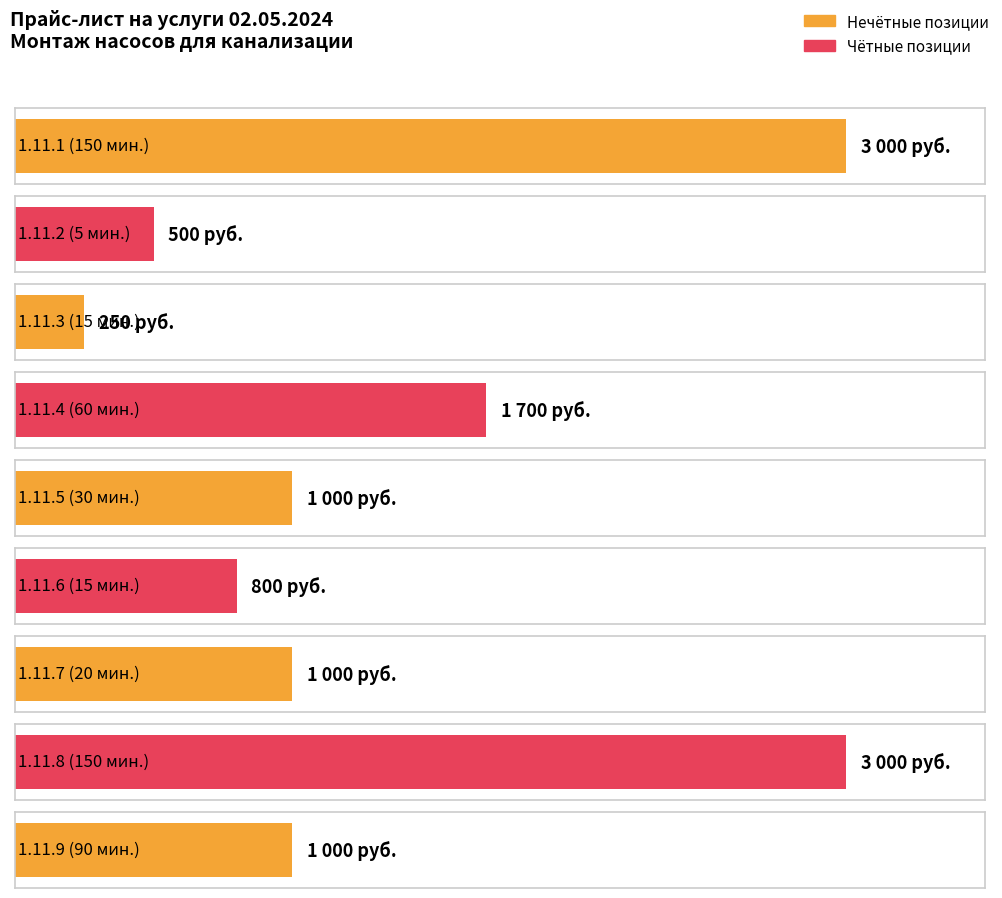

What is the difference between the second highest and second lowest values?

2500